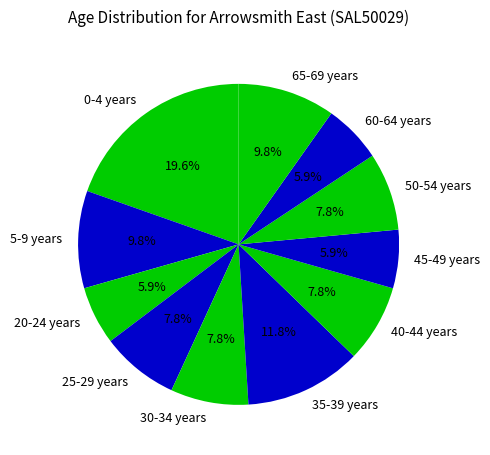

Do 40-44 years and 20-24 years together represent more than half of the pie?

No